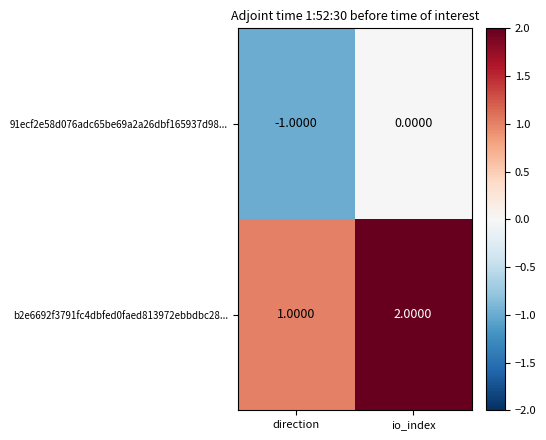

How many distinct data groups are displayed?

2